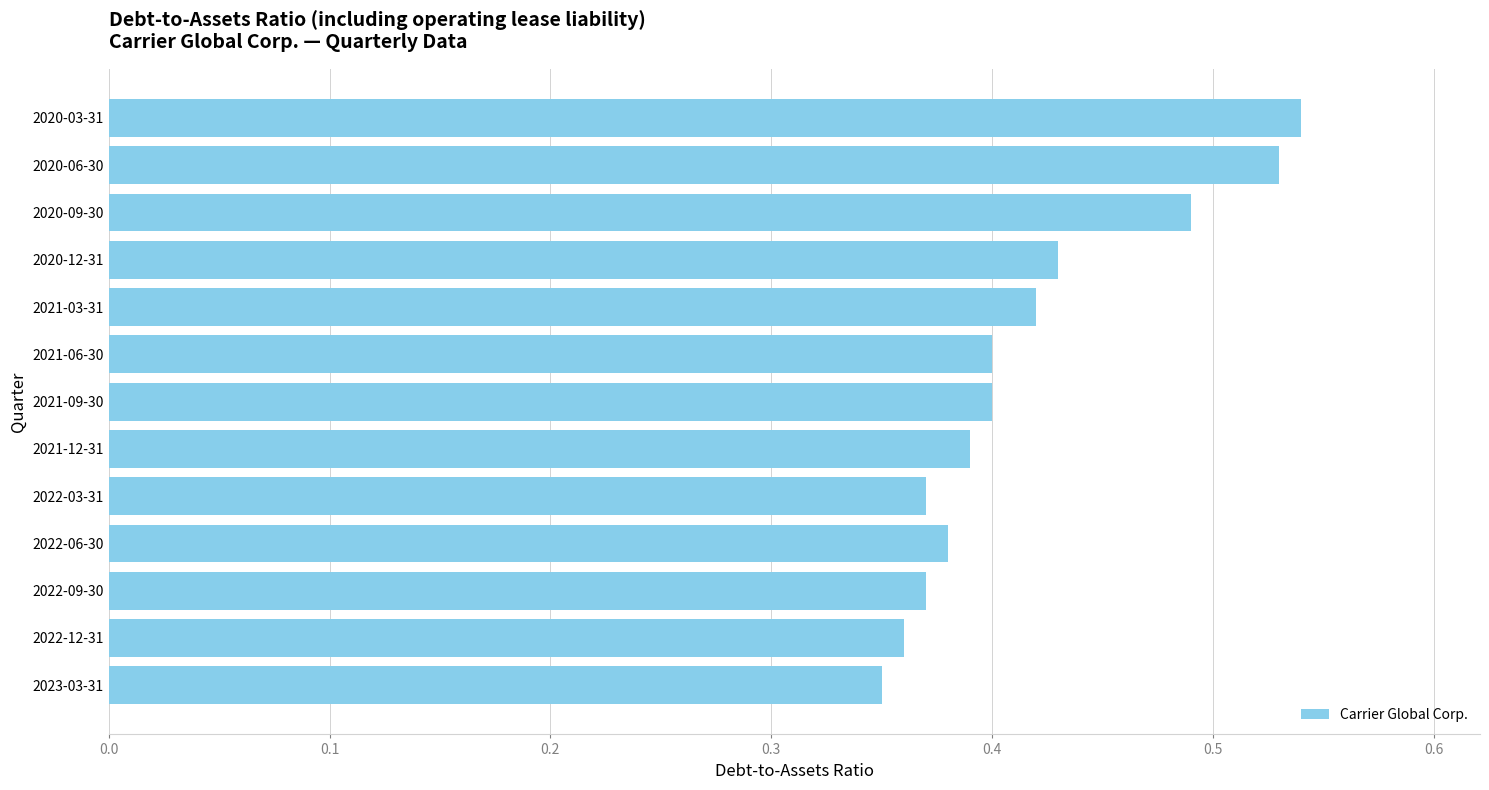

Are the bars horizontal?

Yes